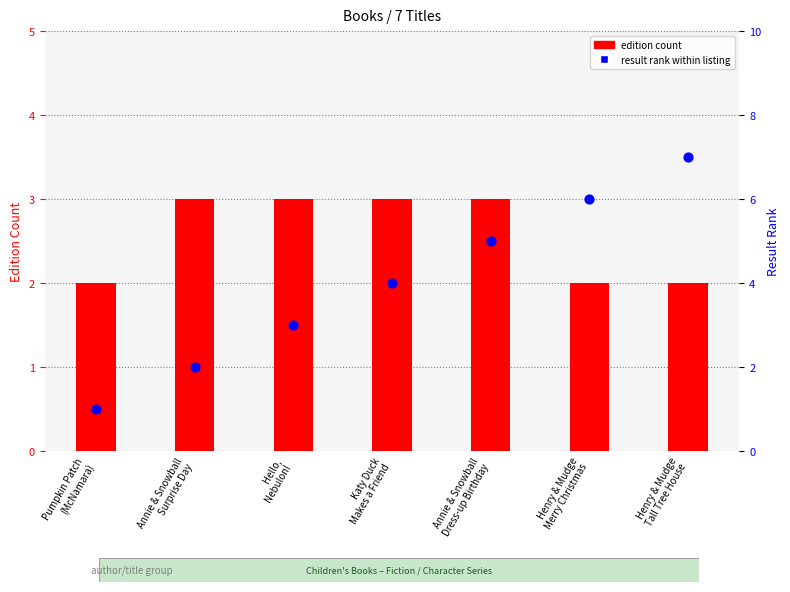

Which series contains the highest Y value?

result rank